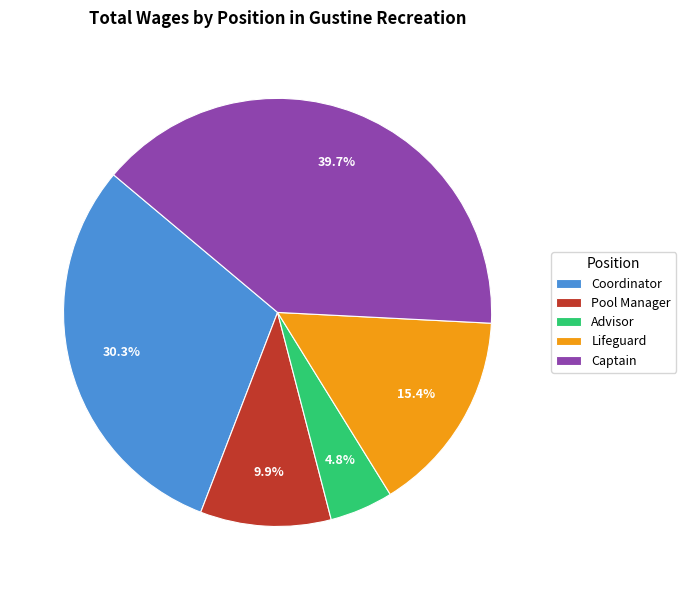

Is there any slice that represents more than half of the pie?

No